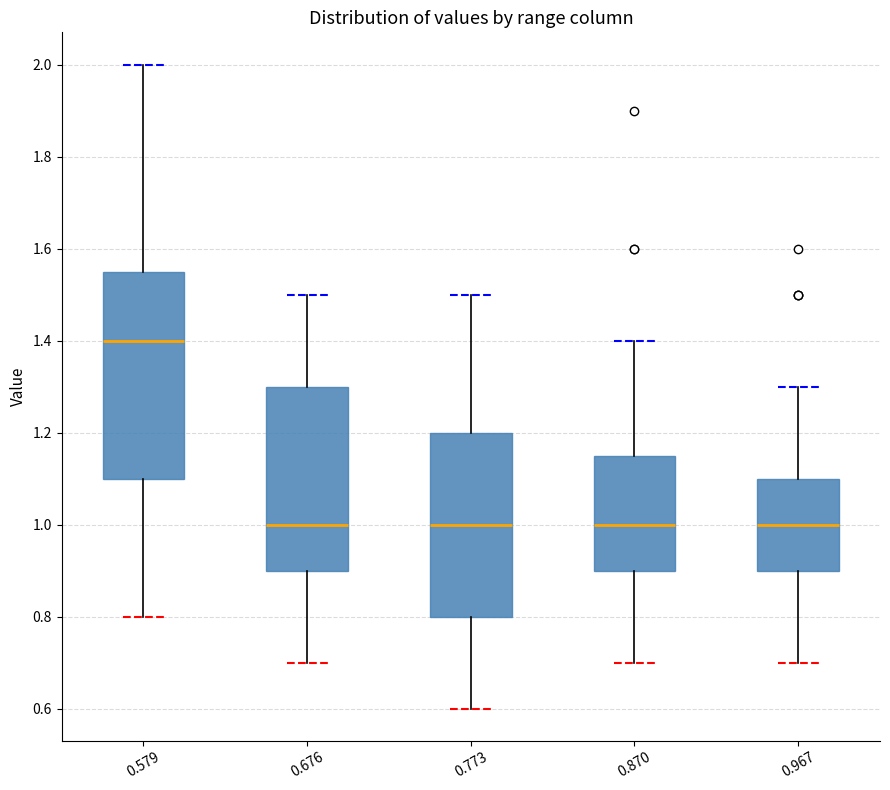

Comparing the boxes themselves (not the whiskers), which one is the tallest?

0.579